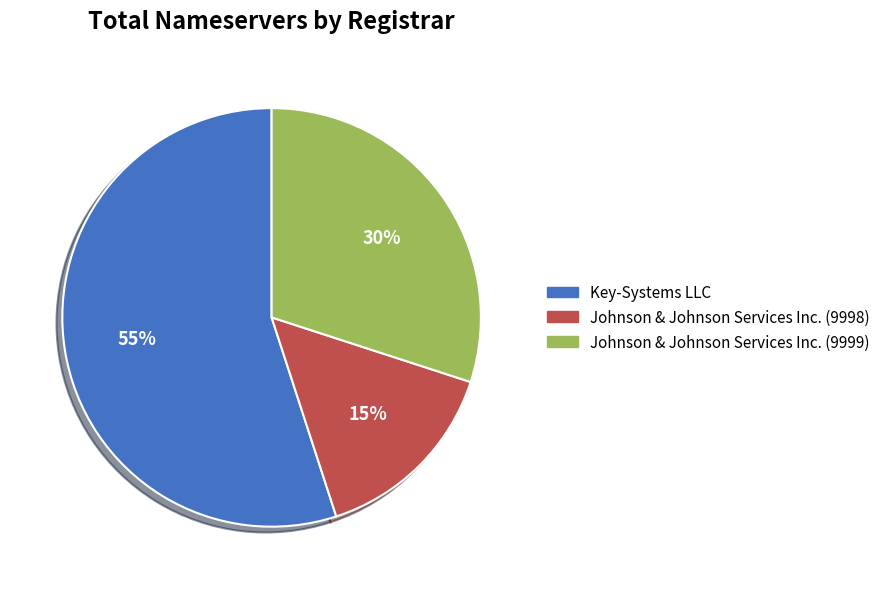

Combined, do Johnson & Johnson Services Inc. (9999) and Key-Systems LLC account for over 50%?

Yes